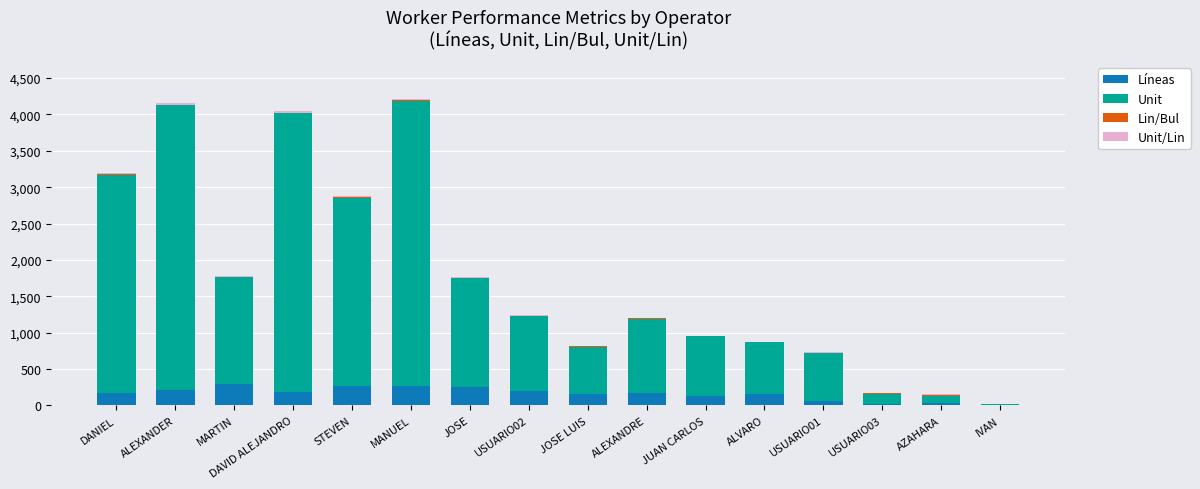

What is the highest value of the Líneas series?

289.0